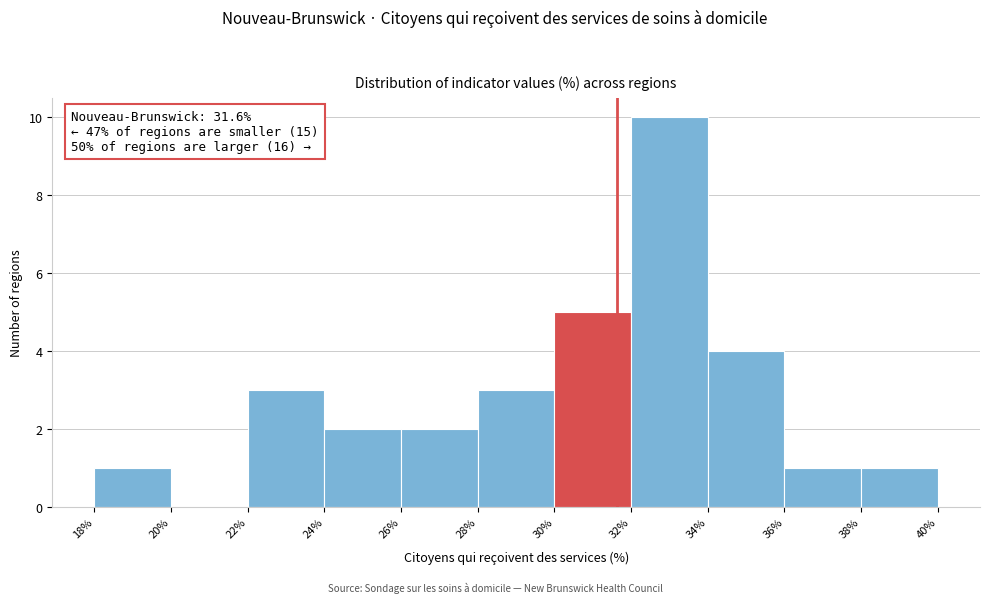

Which range on the x-axis has the tallest bar?

32% to 34%